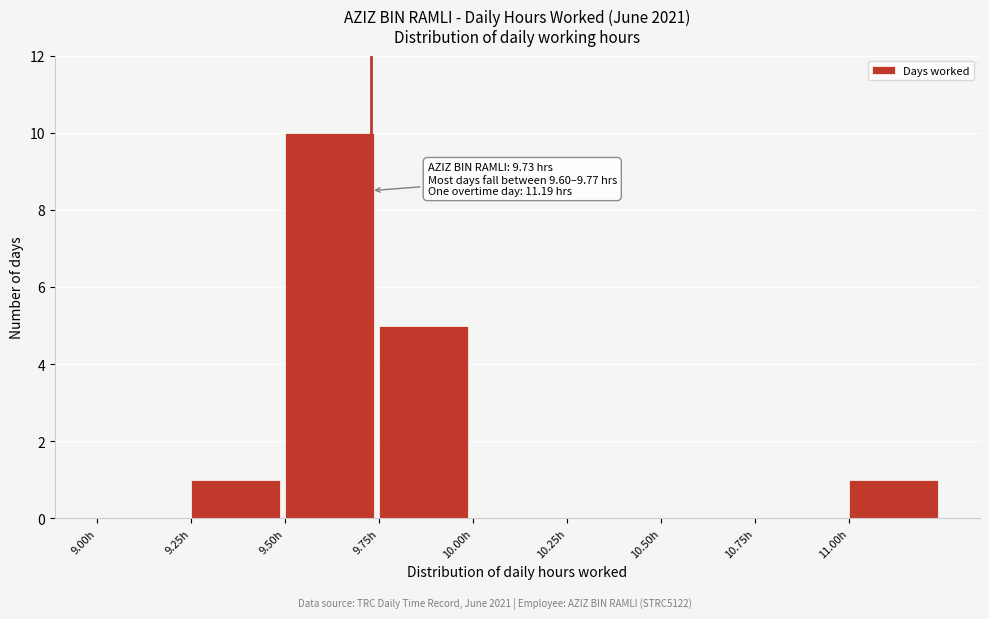

Over which range of the x-axis is the bar tallest?

9.50 to 9.75